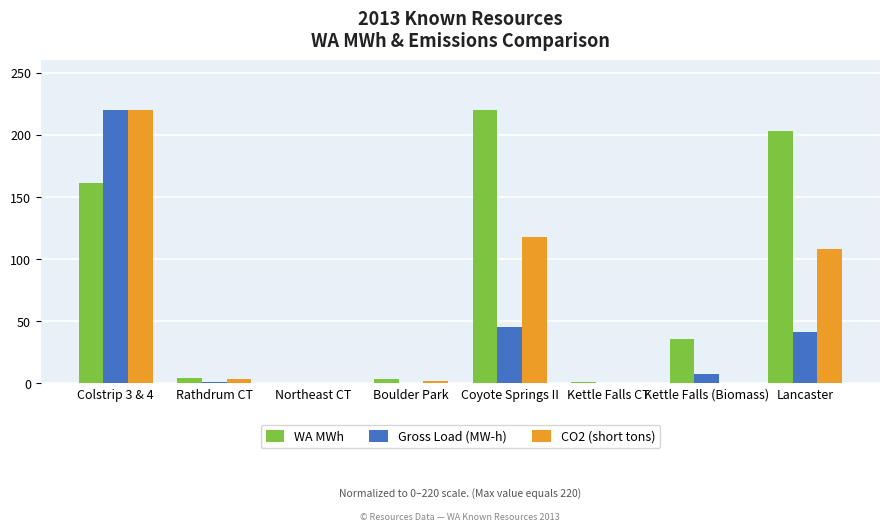

What is the total value across all series at Colstrip 3 & 4?

601.2